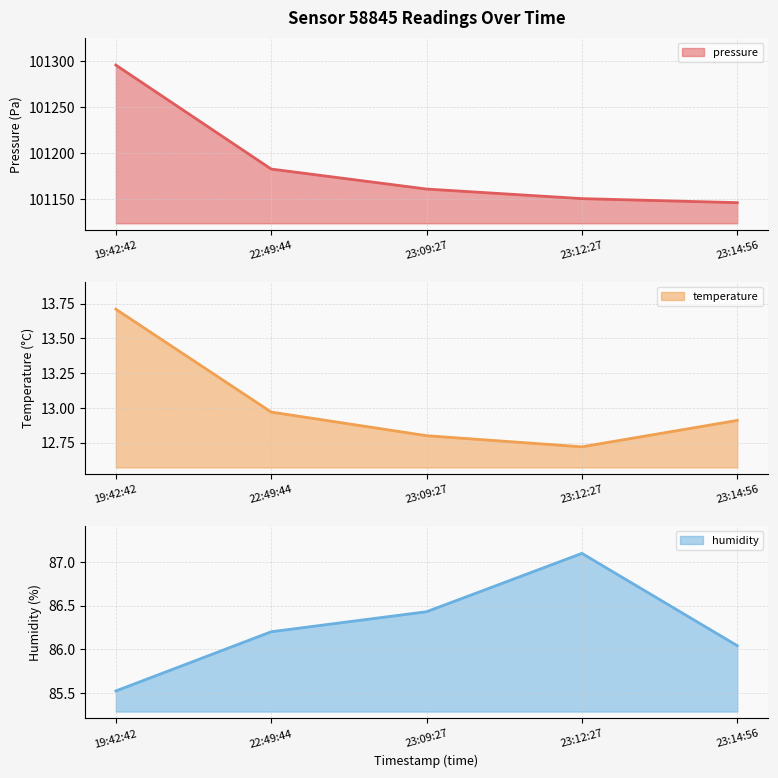

Is the value of temperature at 23:12:27 greater than the value of humidity at 22:49:44?

No